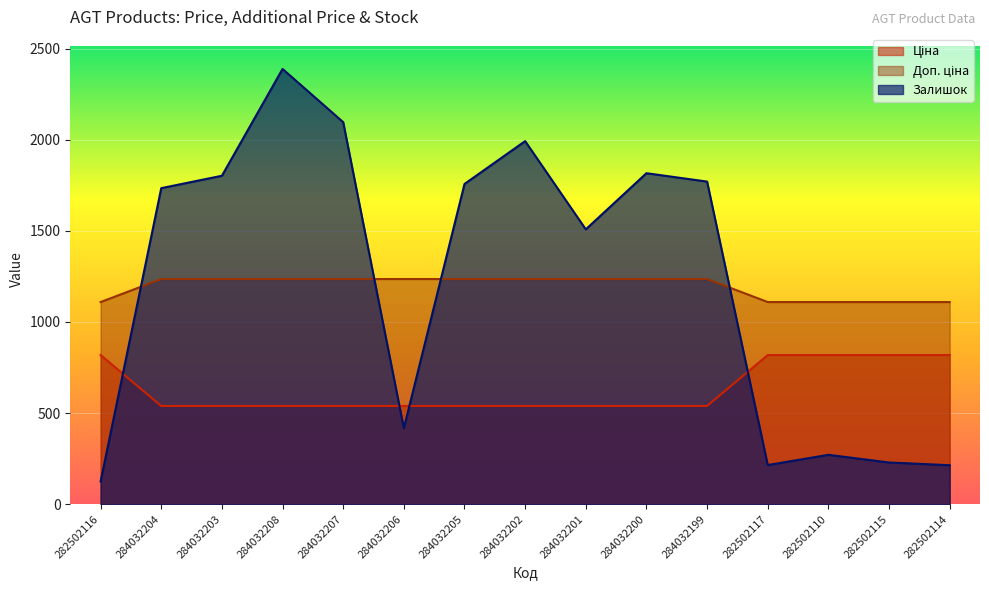

How many values in the Залишок series are below 1734?

7